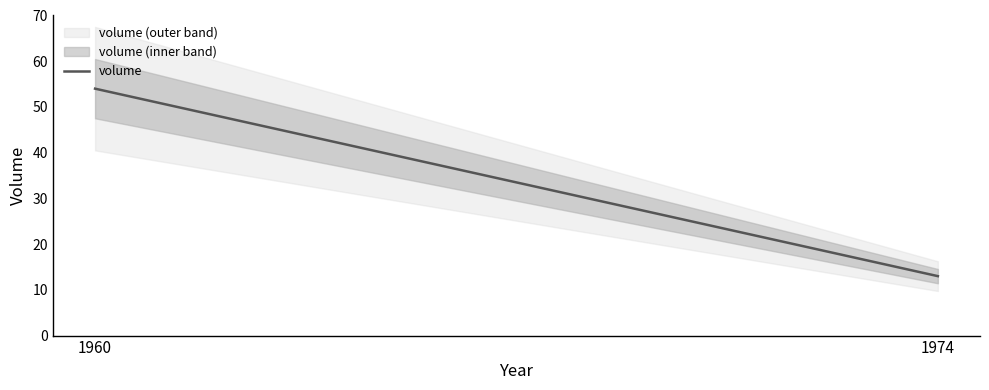

At which category does the chart reach its minimum across all series?

1974